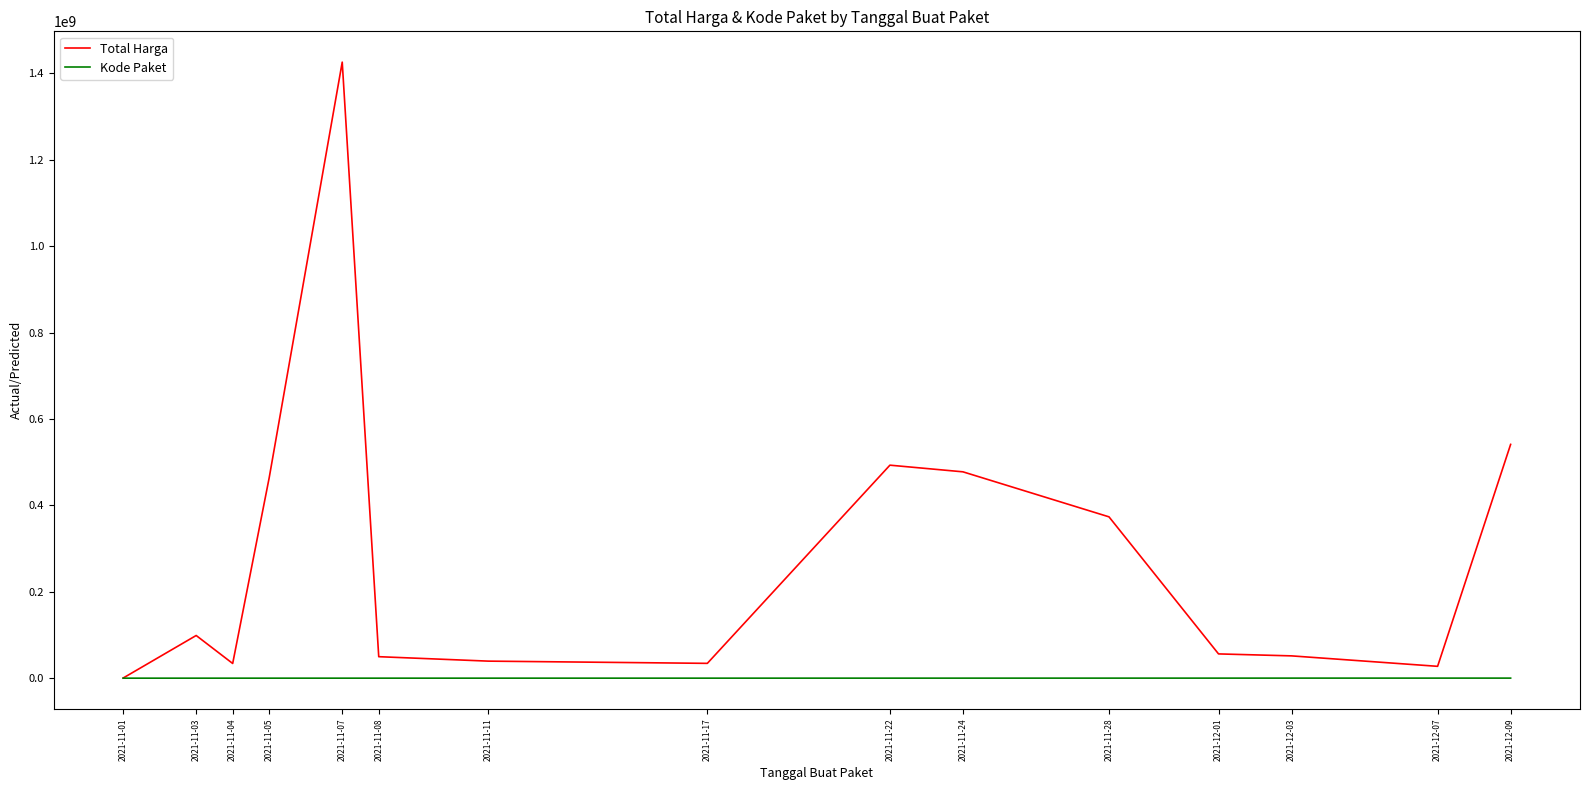

The value of Total Harga at 2021-11-24 is 477600000. True or false?

True